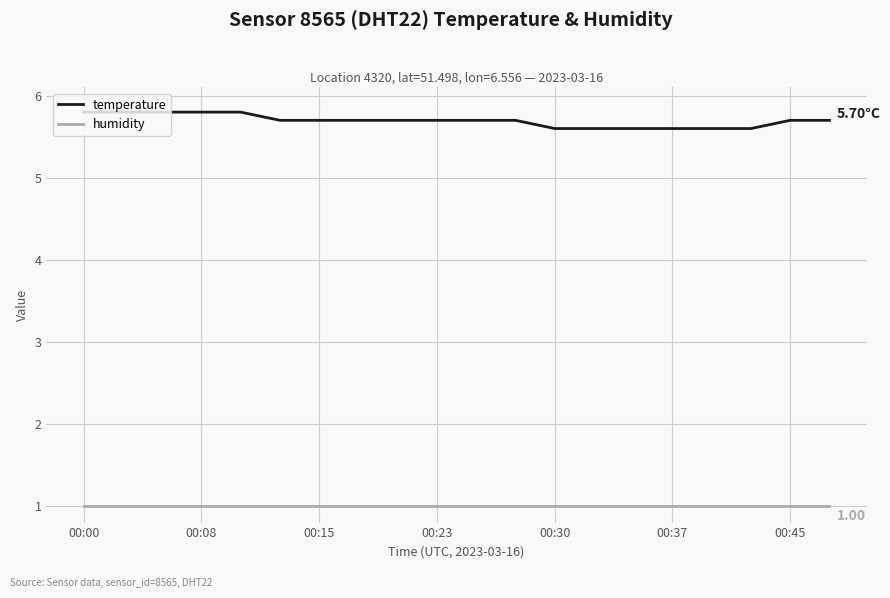

What is the highest value of the humidity series?

1.0